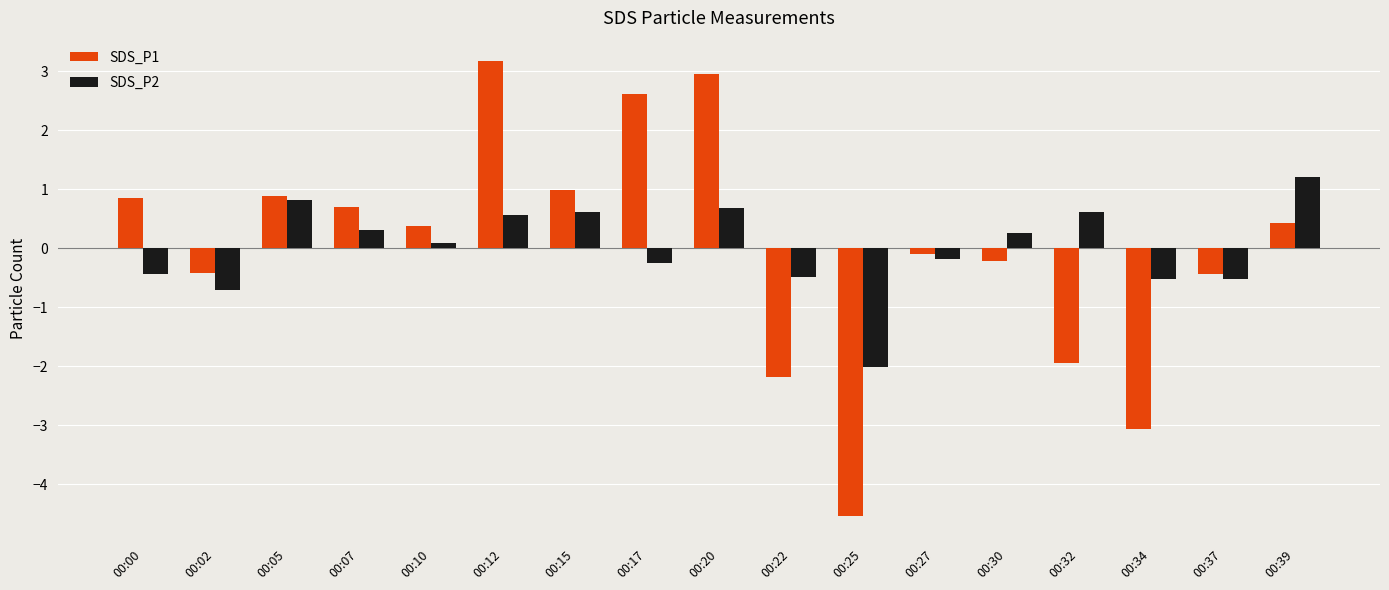

At which category is the sum across all series the highest?

00:12